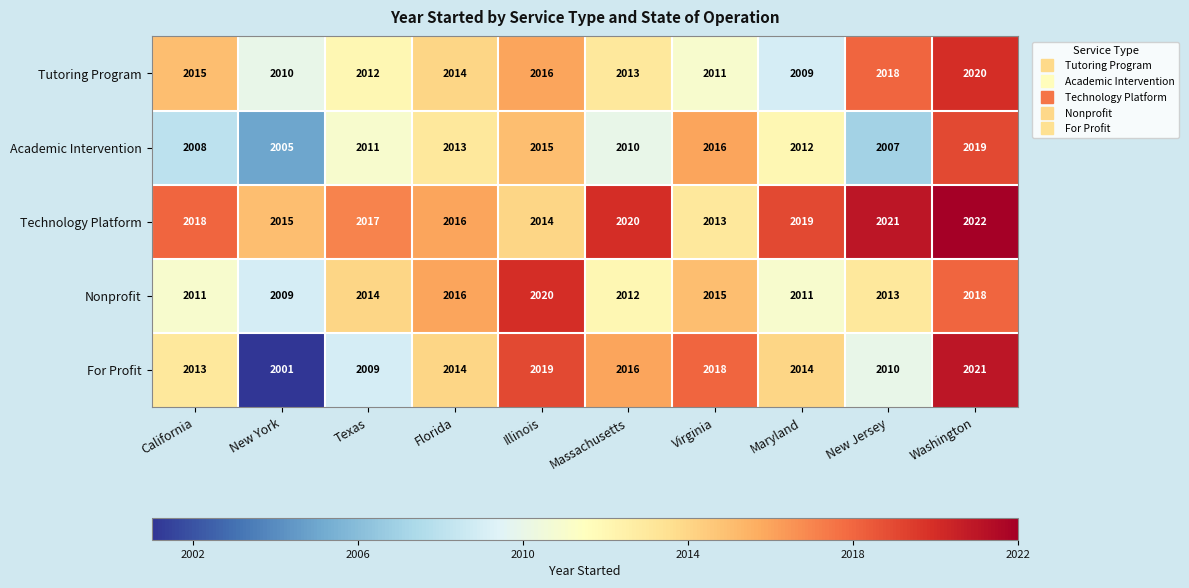

What is the minimum value shown in the chart?

2001